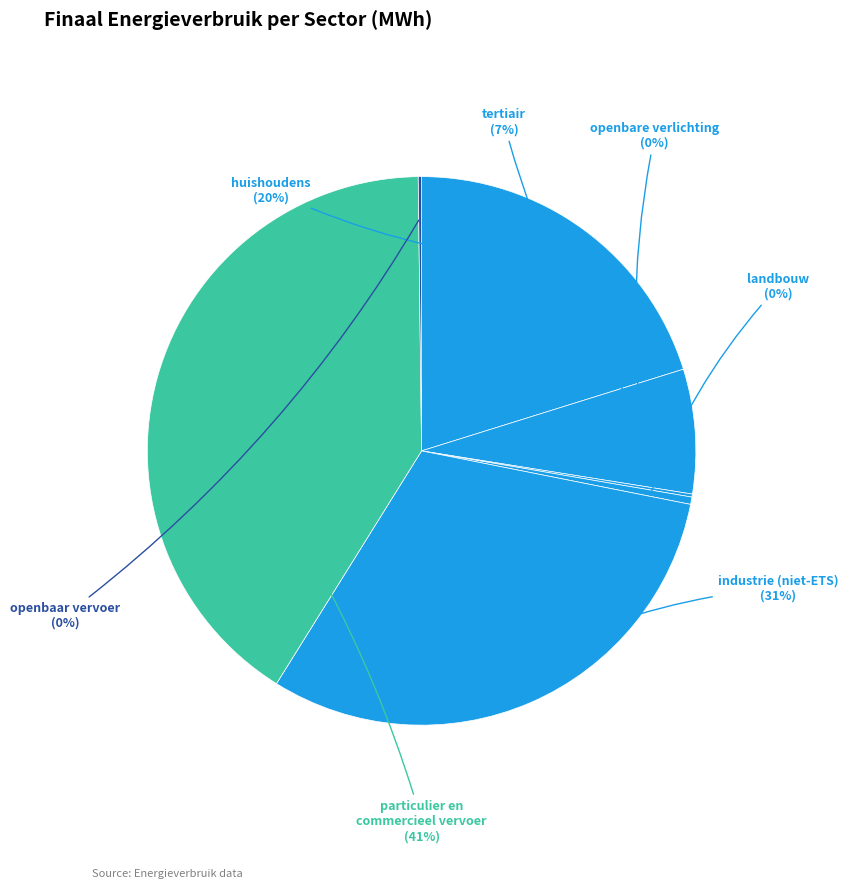

How many slices are in this pie chart?

7